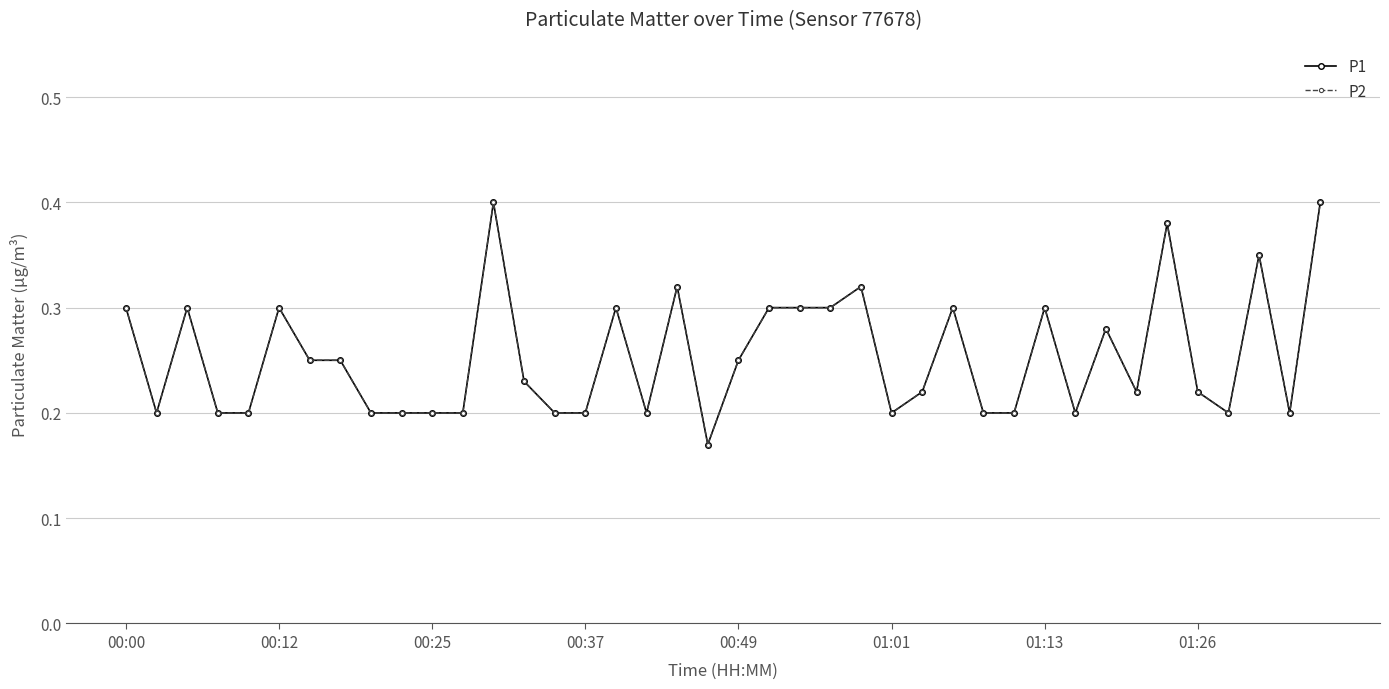

Is this an area chart (filled region under the line)?

No